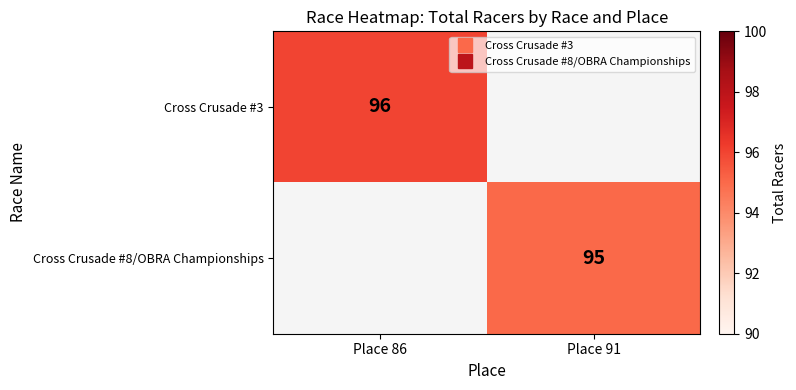

Is the value of Cross Crusade #8/OBRA Championships at Place 86 greater than the value of Cross Crusade #3 at Place 86?

No